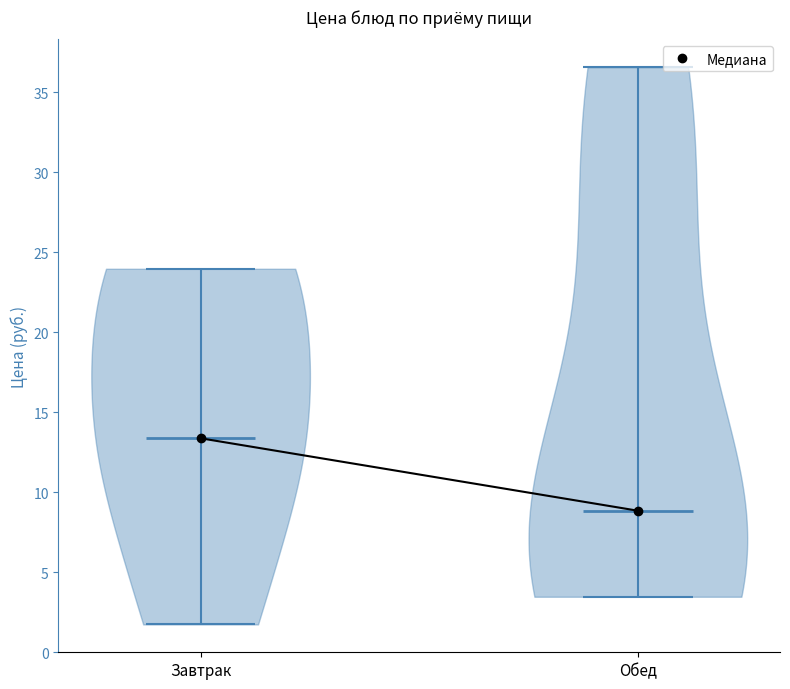

What is the highest point the violin for Обед reaches on the y-axis? The values are not printed on the chart, so give them approximately, as read against the axis.

36.5